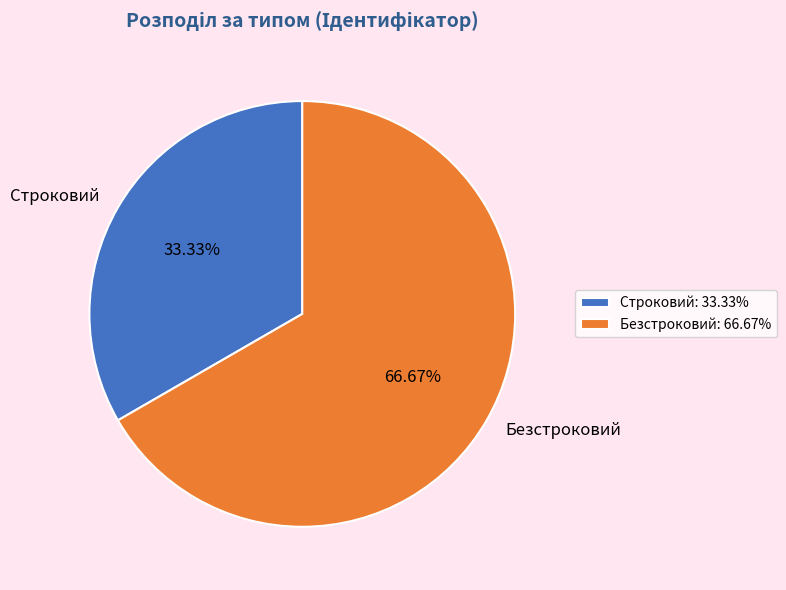

Combined, what portion of the pie is Безстроковий and Строковий?

100.0%